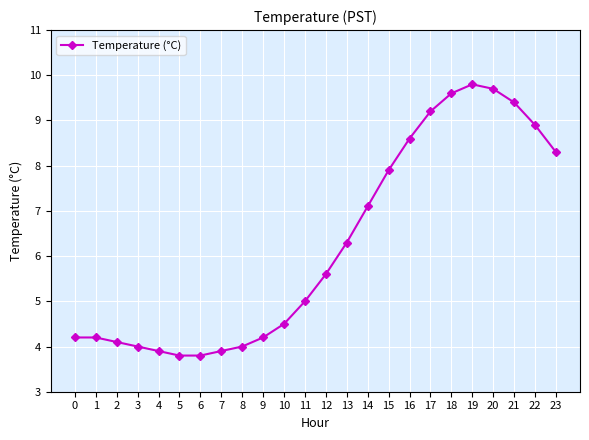

What is the sum of all values?

150.0